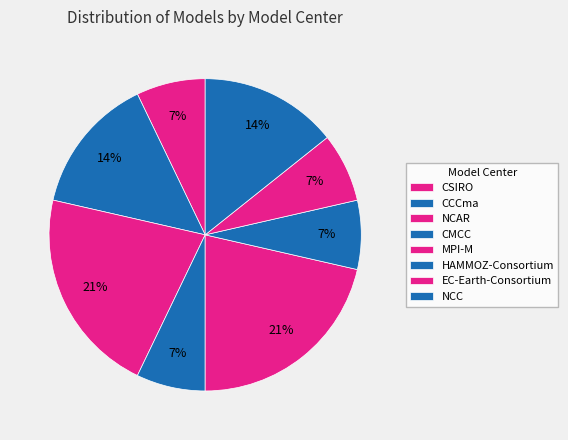

Count the number of slices in the pie.

8